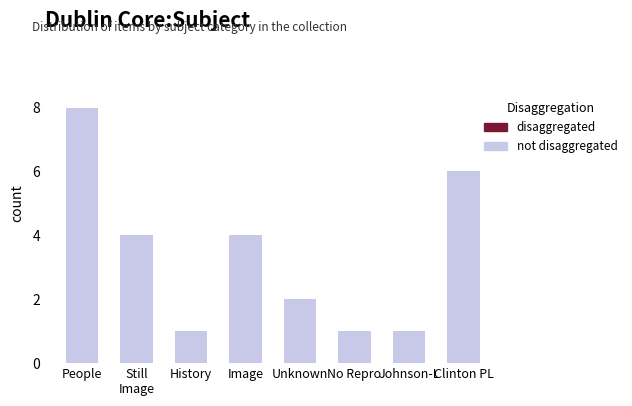

How many series are shown in this chart?

1